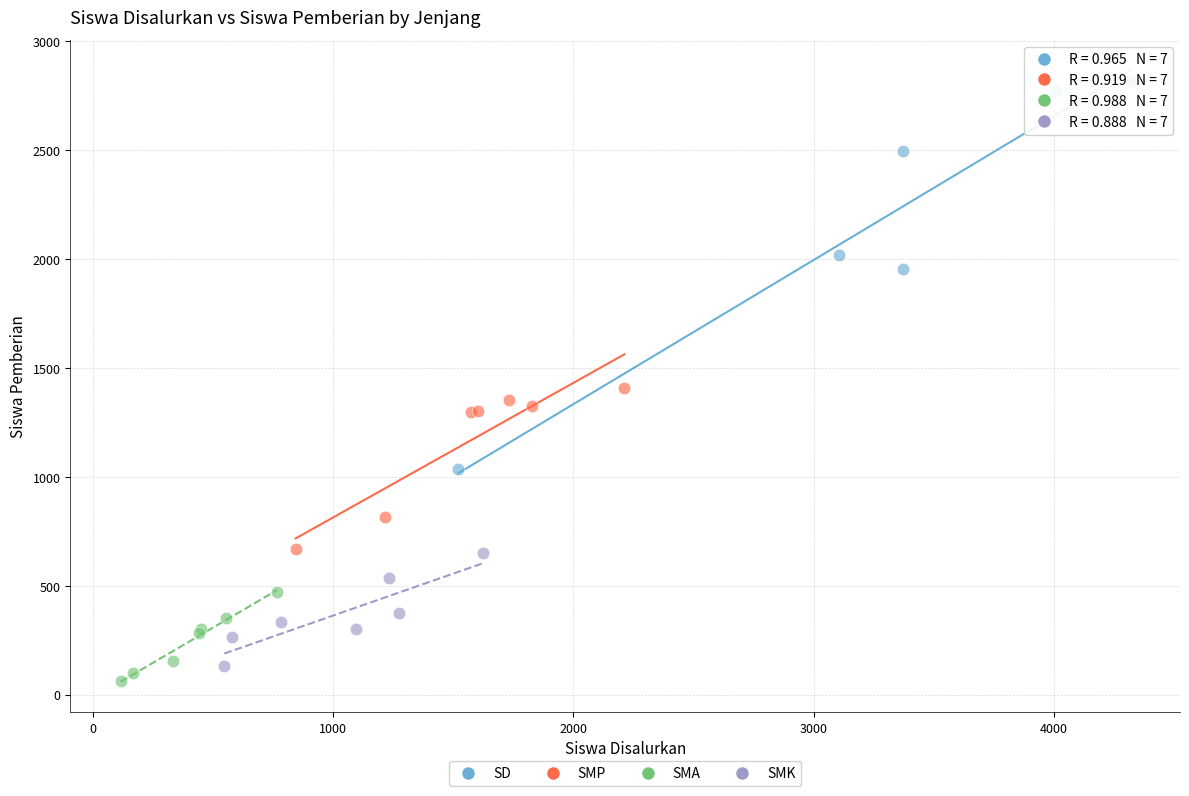

Which series contains the highest Y value?

SD